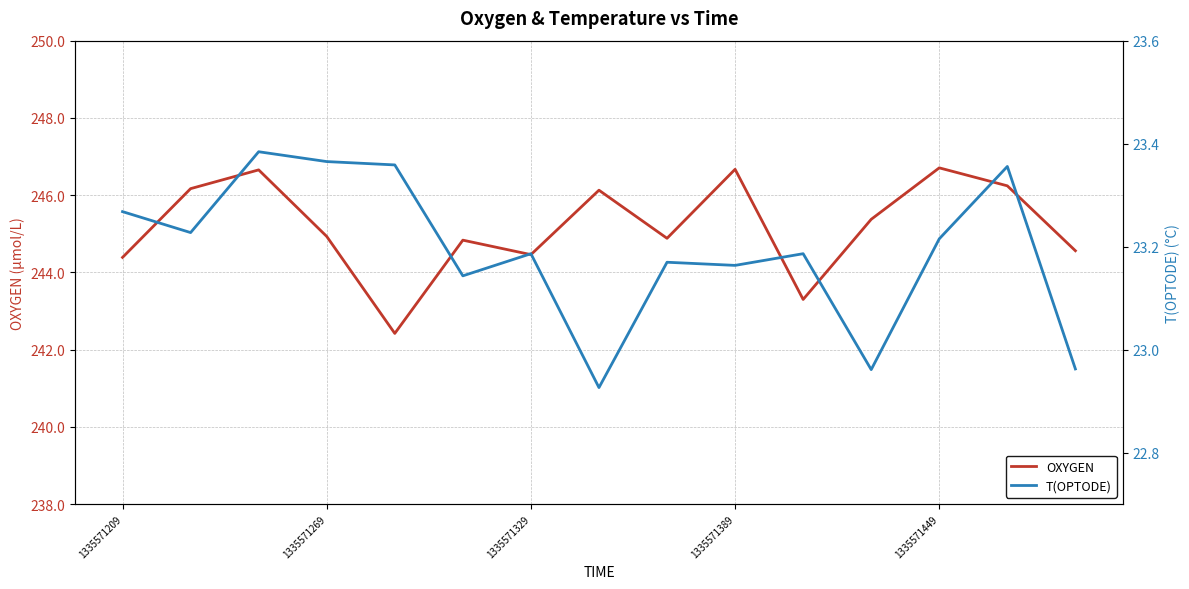

What is the maximum value shown in the chart?

246.7